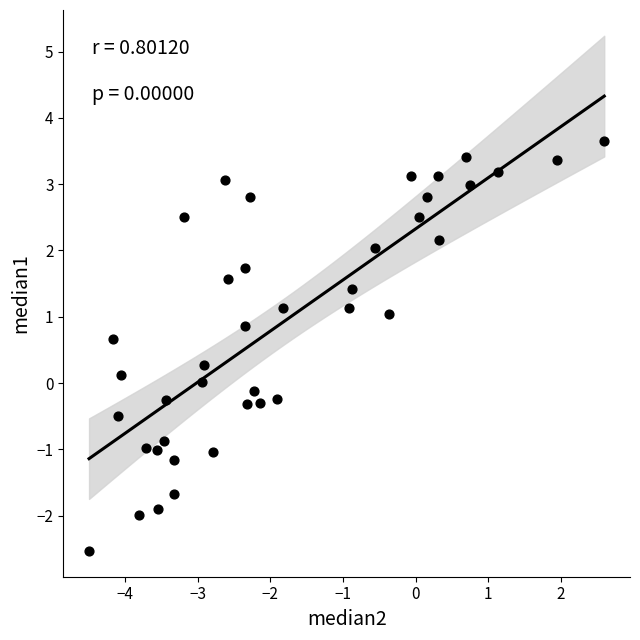

What is the range of Y values (max minus min)?

6.2